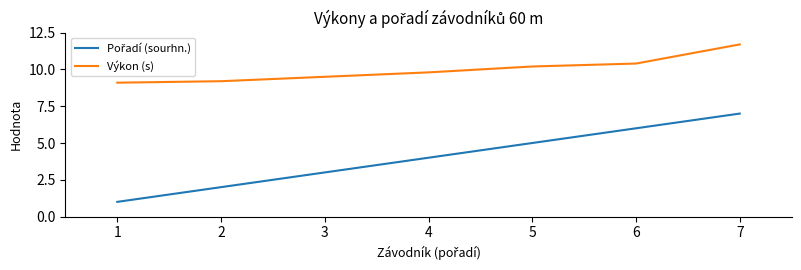

What is the spread (max minus min) of values at 1?

8.1